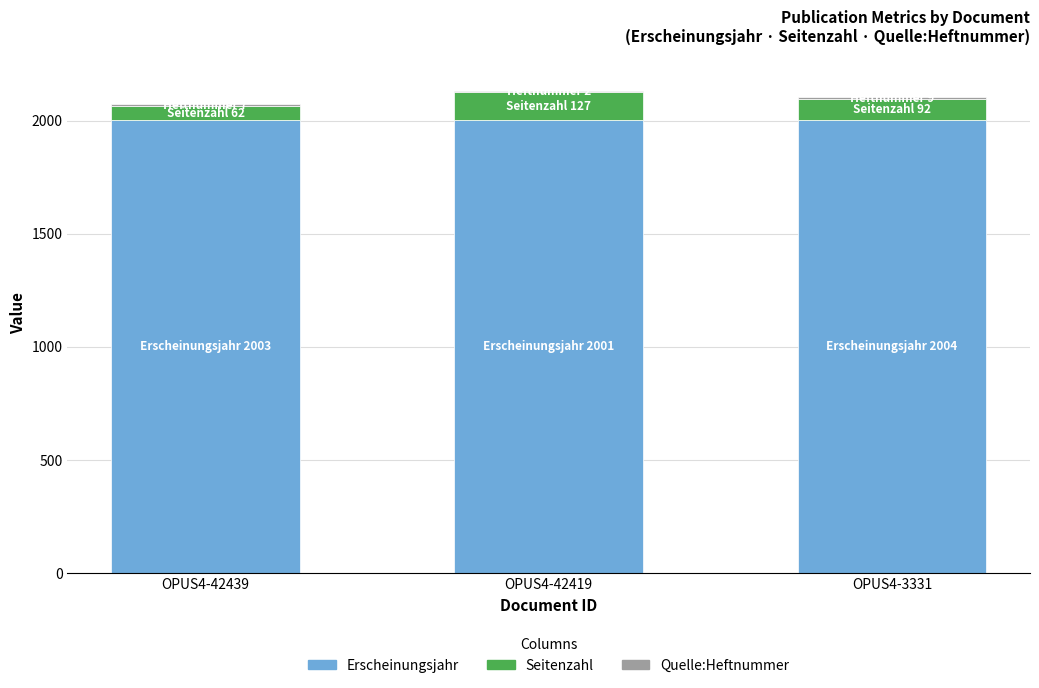

The value of Erscheinungsjahr at OPUS4-42439 is 440. True or false?

False